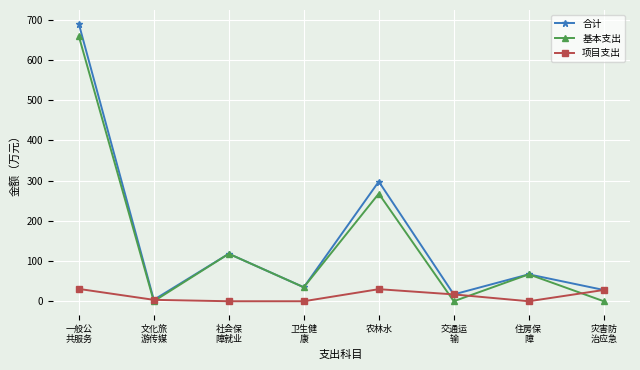

What is the label of the 4th point from the right?

农林水